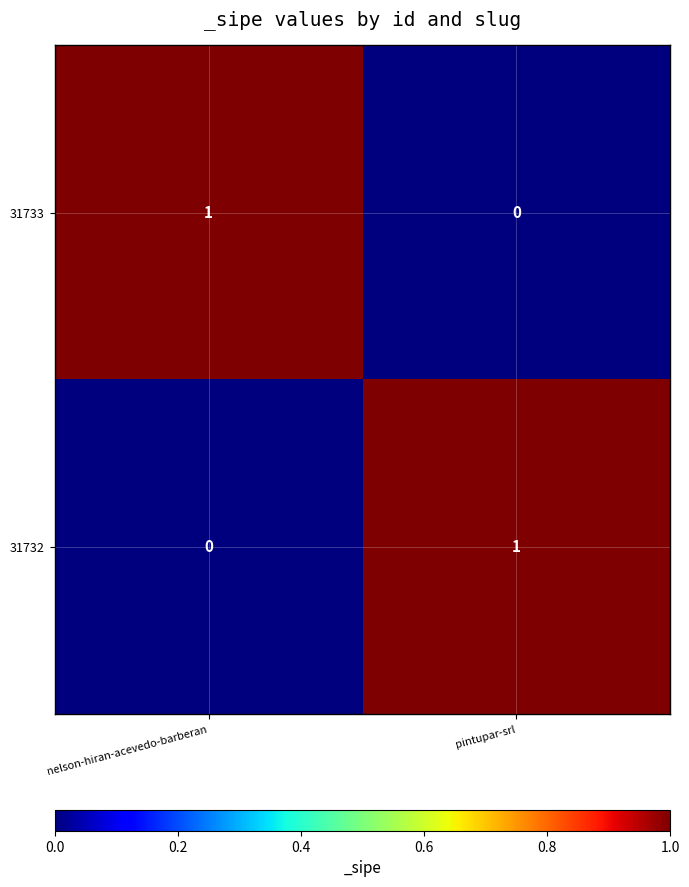

At how many categories does at least one series exceed 0?

2